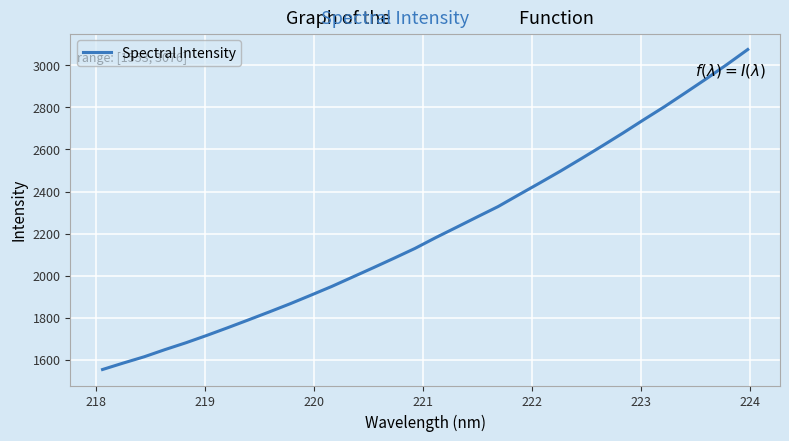

What is the difference between the maximum and minimum values?

1522.3